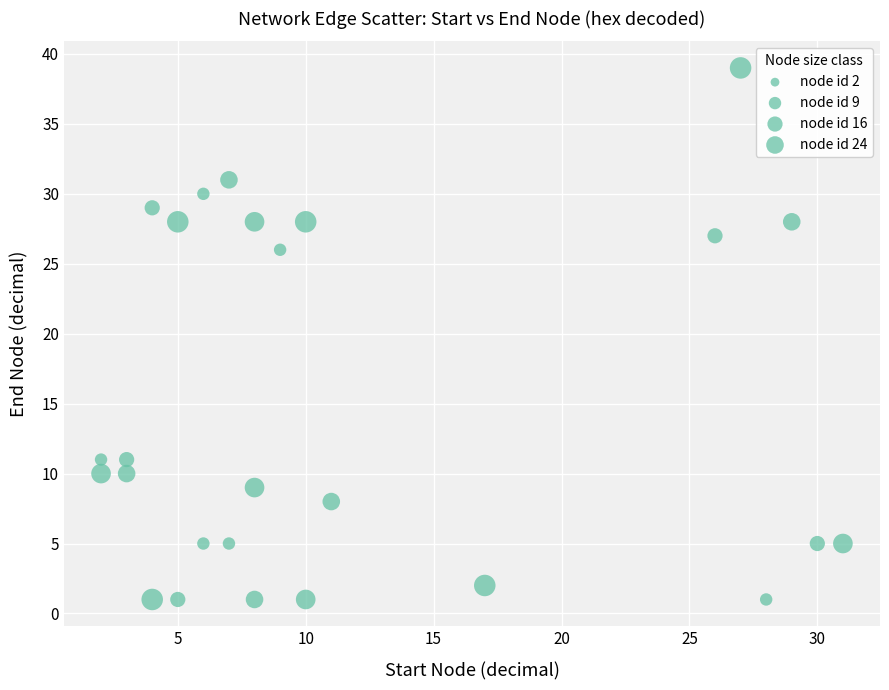

What is the range of X values (max minus min)?

29